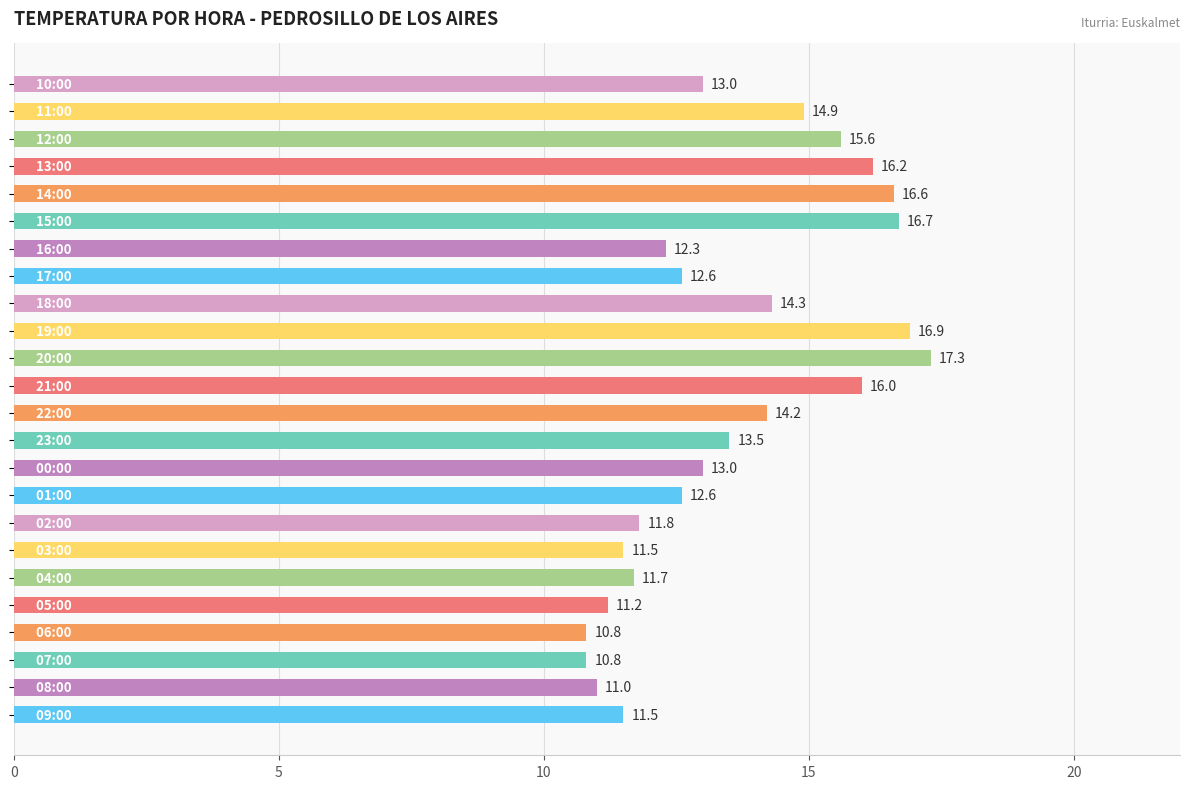

What is the average value?

13.6